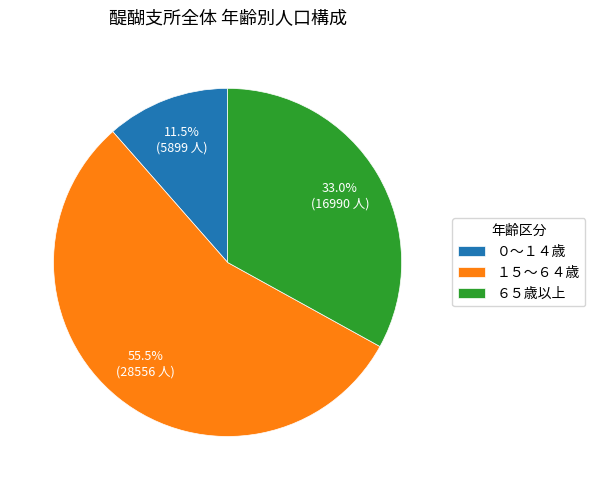

Is the sum of ０～１４歳 and １５～６４歳 greater than half?

Yes